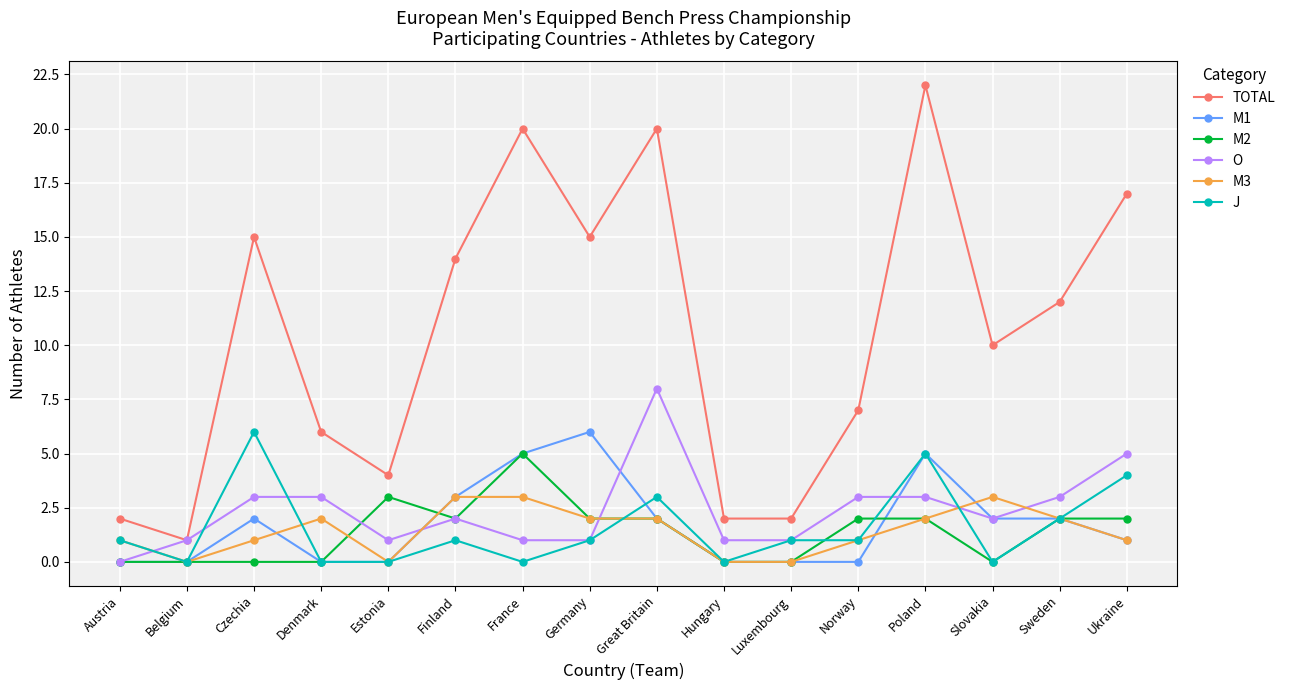

At which label does TOTAL reach its peak?

Poland